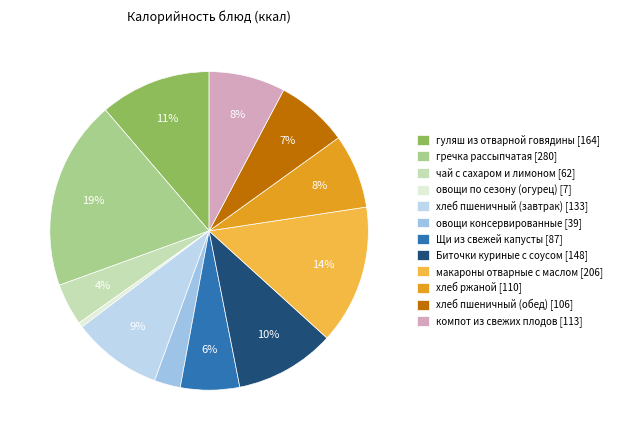

Approximately how many times larger is the value at Щи из свежей капусты compared to гречка рассыпчатая?

0.3